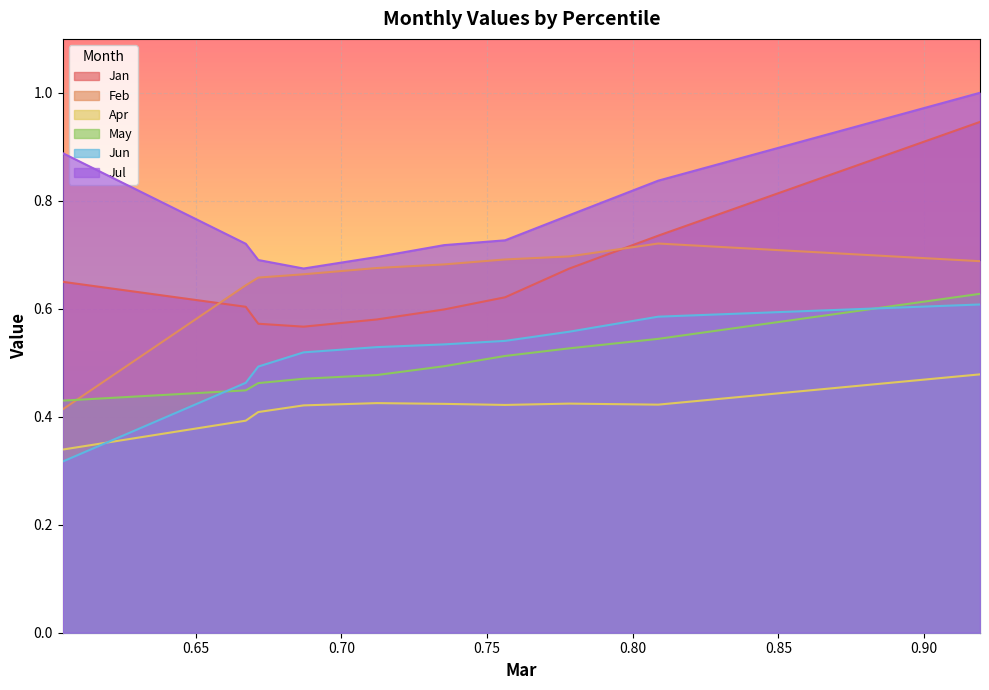

The Jan series shows 0.6 at pct15. True or false?

True